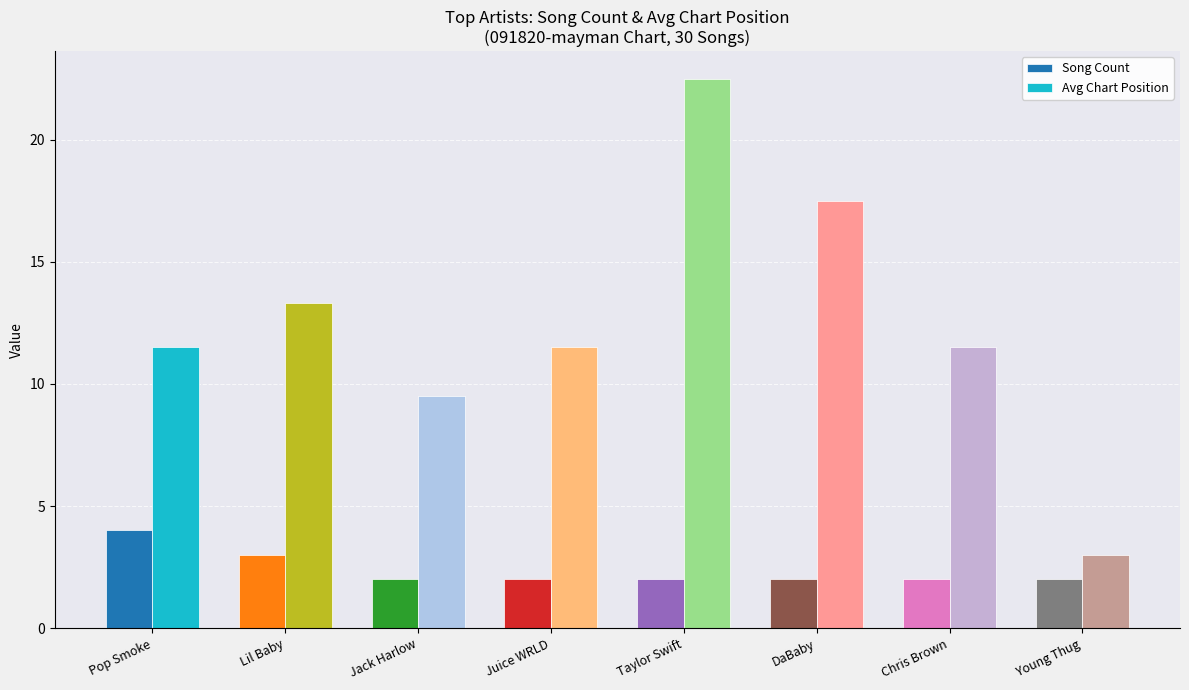

What is the spread (max minus min) of values at Taylor Swift?

20.5